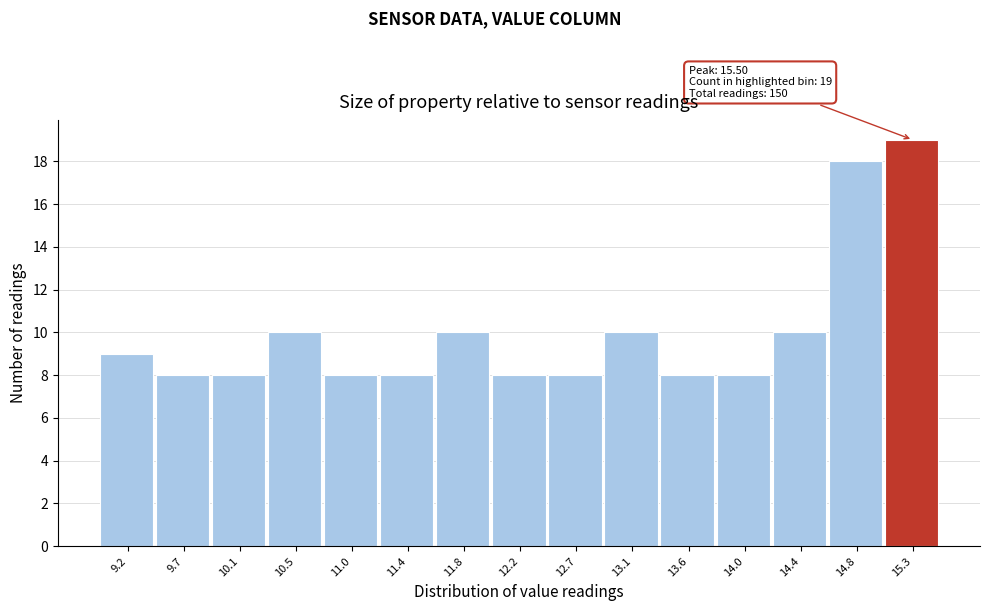

Which range on the x-axis has the tallest bar?

15.05 to 15.50